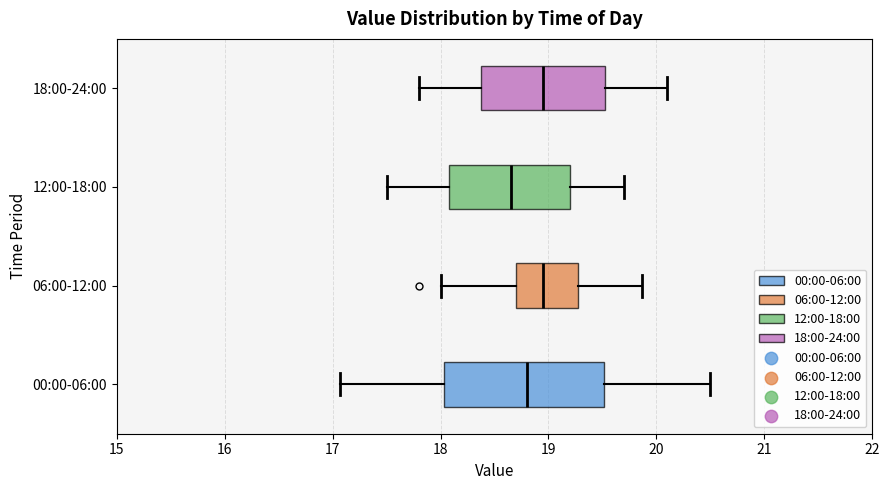

Where is the right edge of the box for 00:00-06:00 on the x-axis? The values are not printed on the chart, so give them approximately, as read against the axis.

19.5